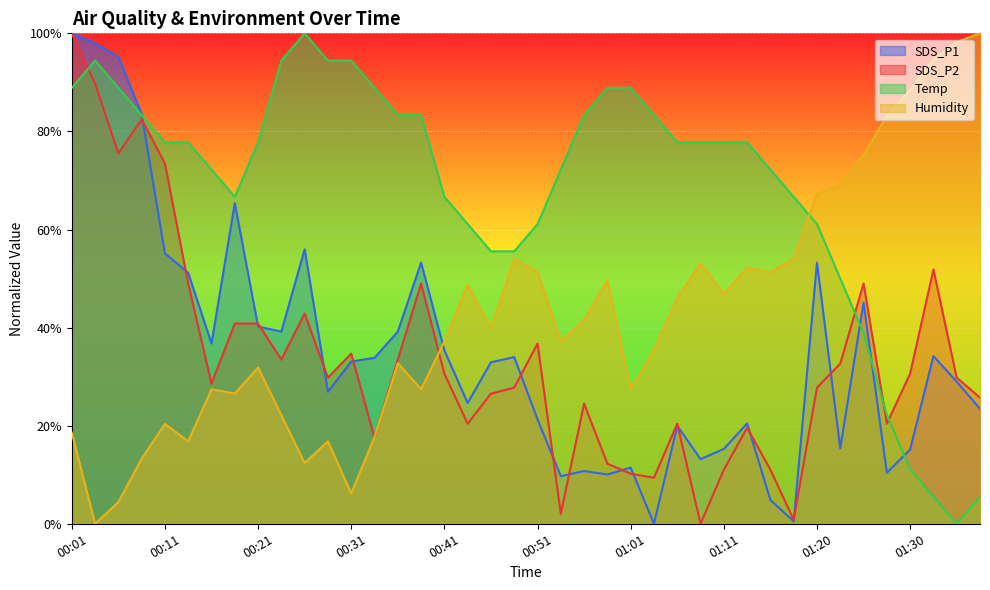

How many data points in SDS_P1 are above 33?

20